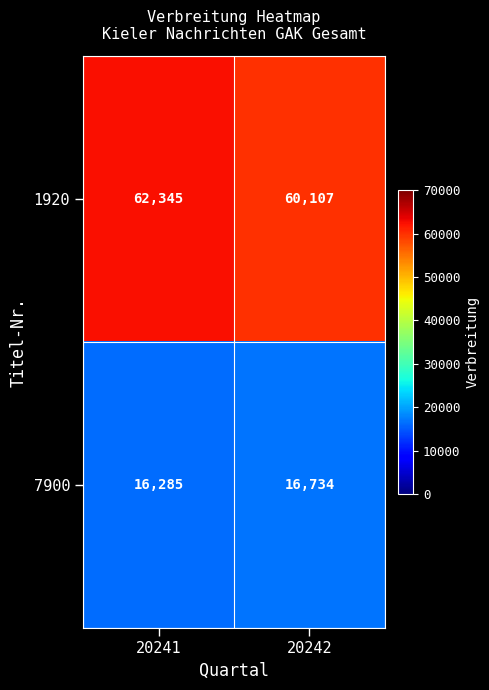

Which label corresponds to the smallest value in the chart?

20241